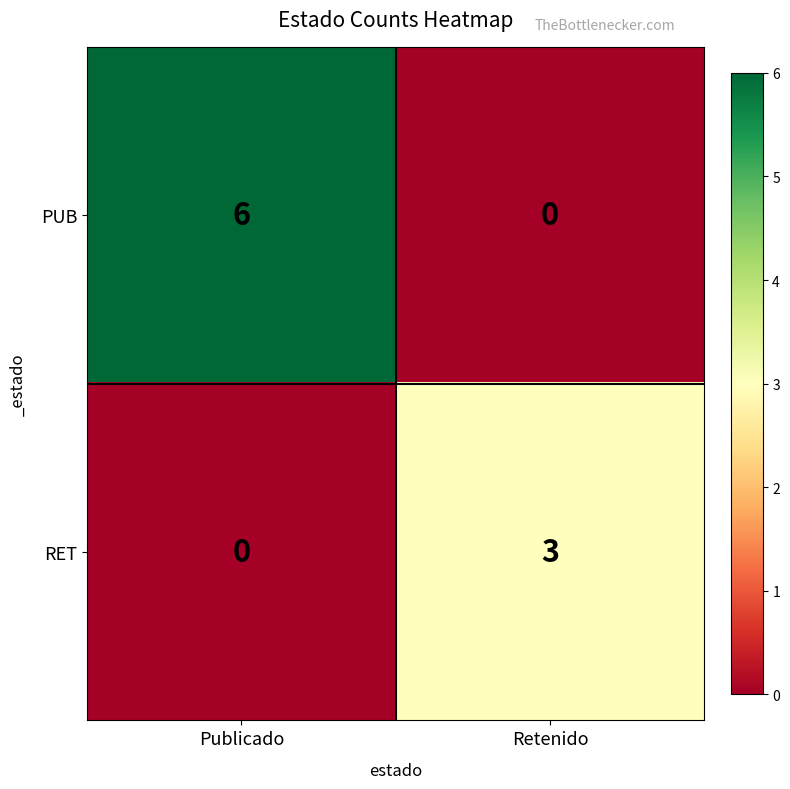

What is the approximate value of RET at Retenido?

3